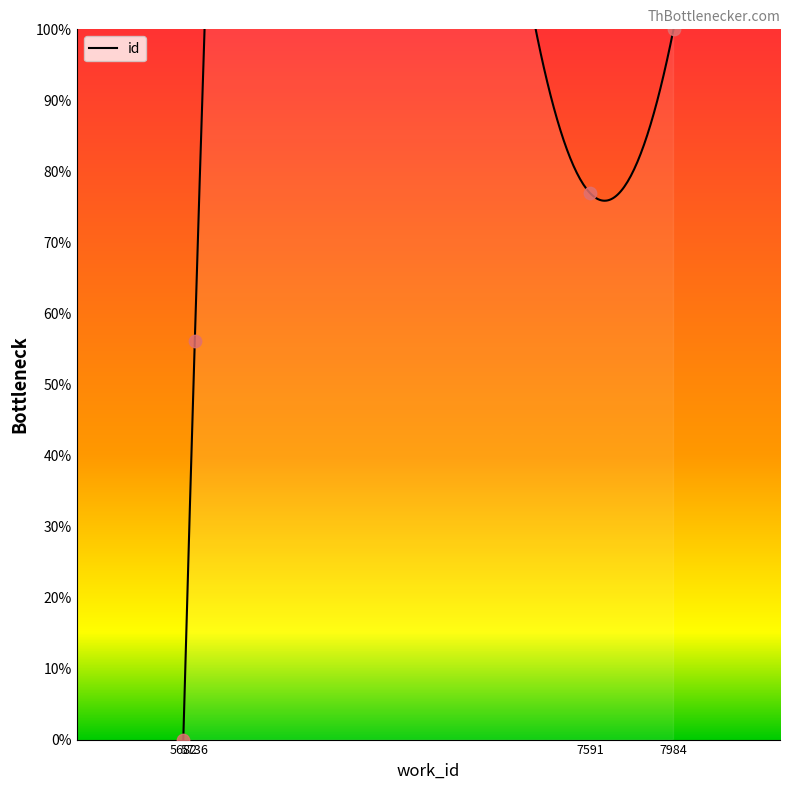

What is the ratio of the value at 7591 to the value at 5736?

1.4